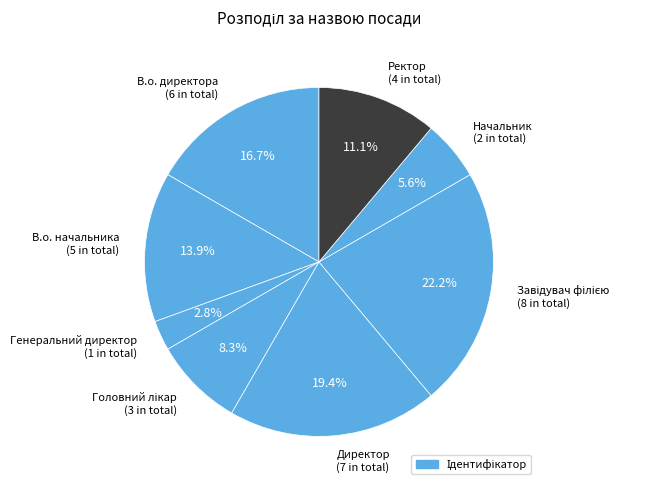

Count the number of slices in the pie.

8